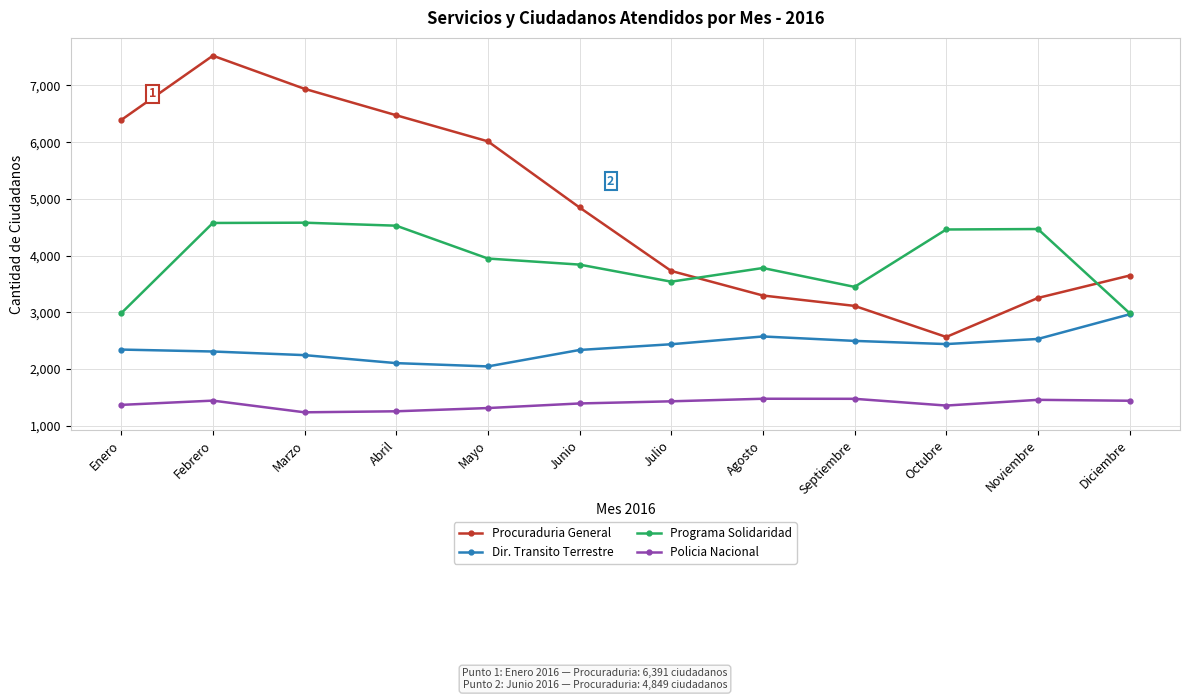

Rank the series by their maximum value, from lowest to highest.

Policia Nacional, Dir. Transito Terrestre, Programa Solidaridad, Procuraduria General